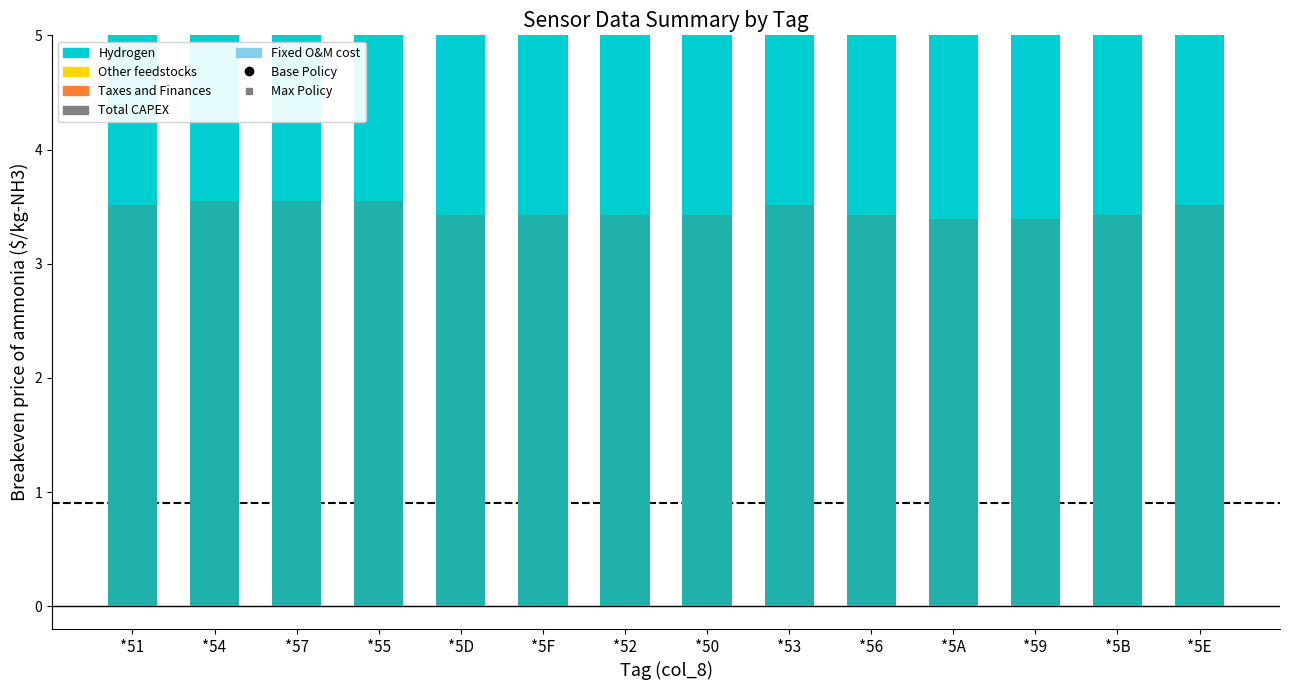

Is the value of col_5 (Fixed O&M cost) at *52 greater than the value of Base Policy at *53?

No